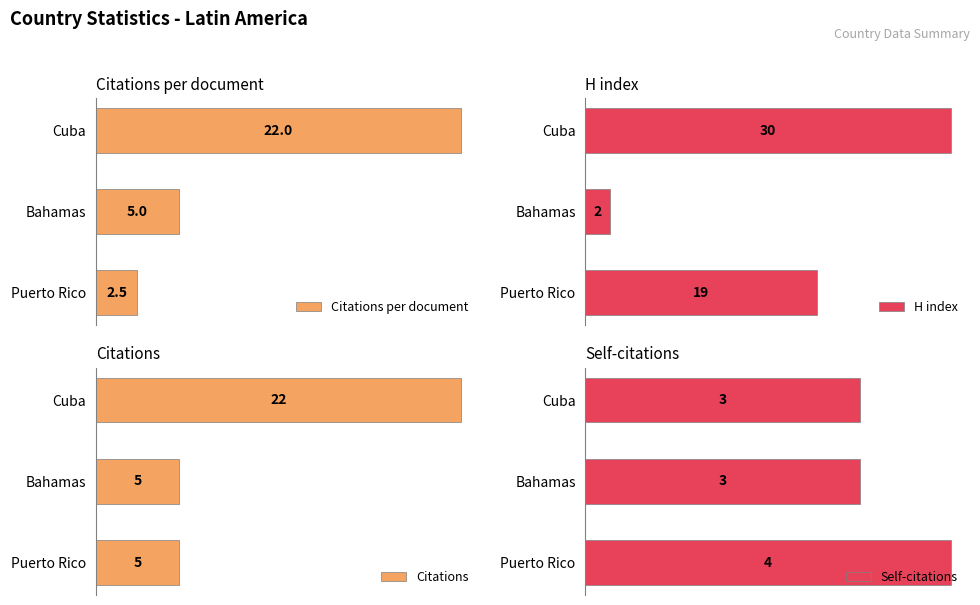

Where is Citations per document nearest to the value 12?

Bahamas